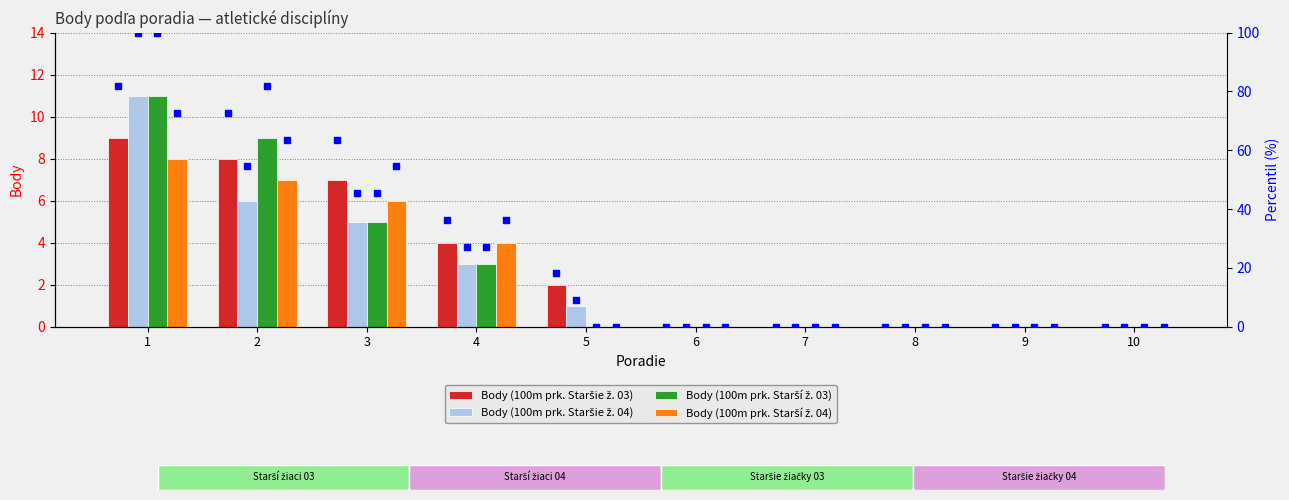

Is it true that Body (100m prk. Staršie ž. 03) equals 4 at 4?

True